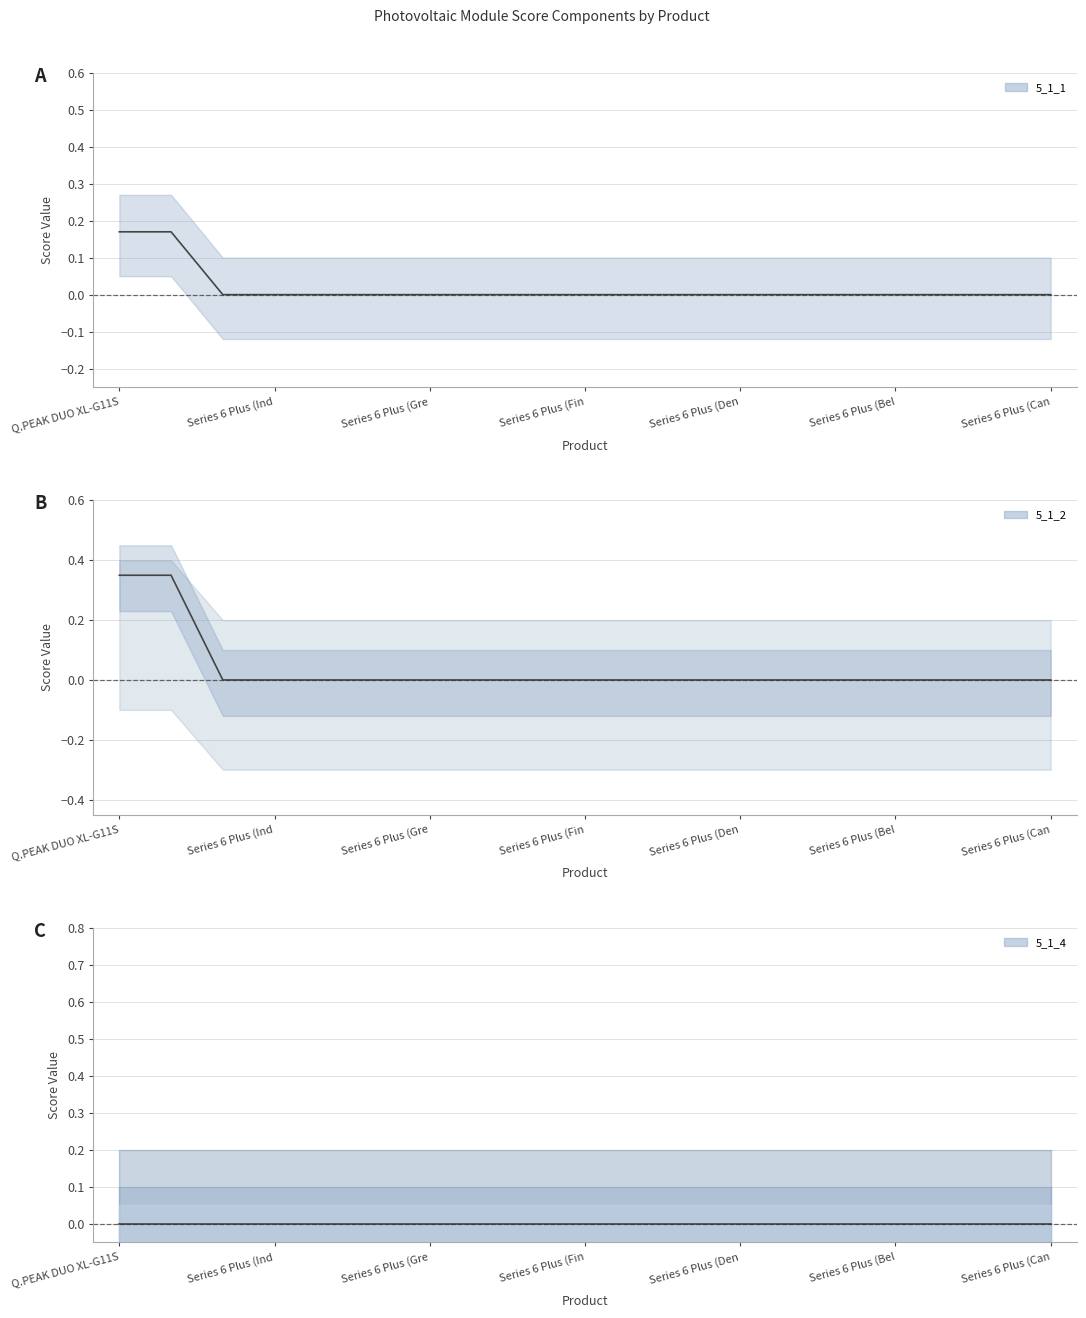

True or false: 5_1_2 has more than 1 interior local peaks.

False